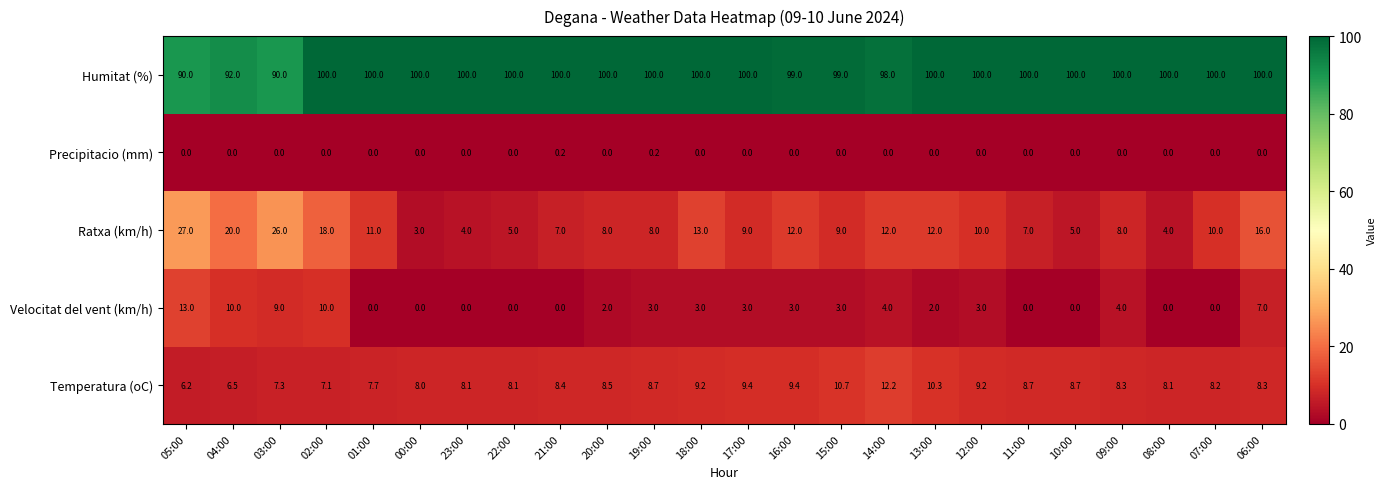

At how many categories does at least one series exceed 40?

24